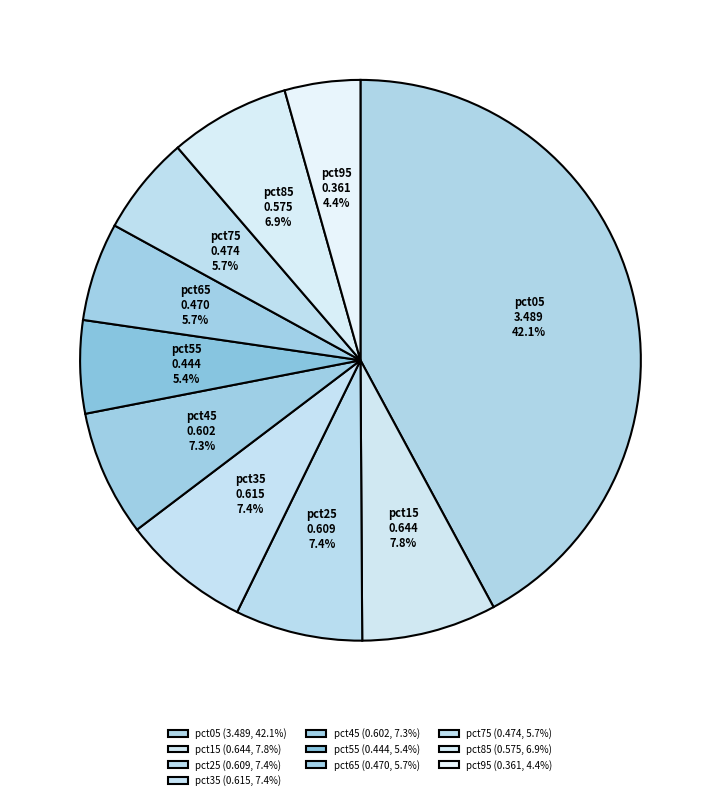

How many slices are in this pie chart?

10